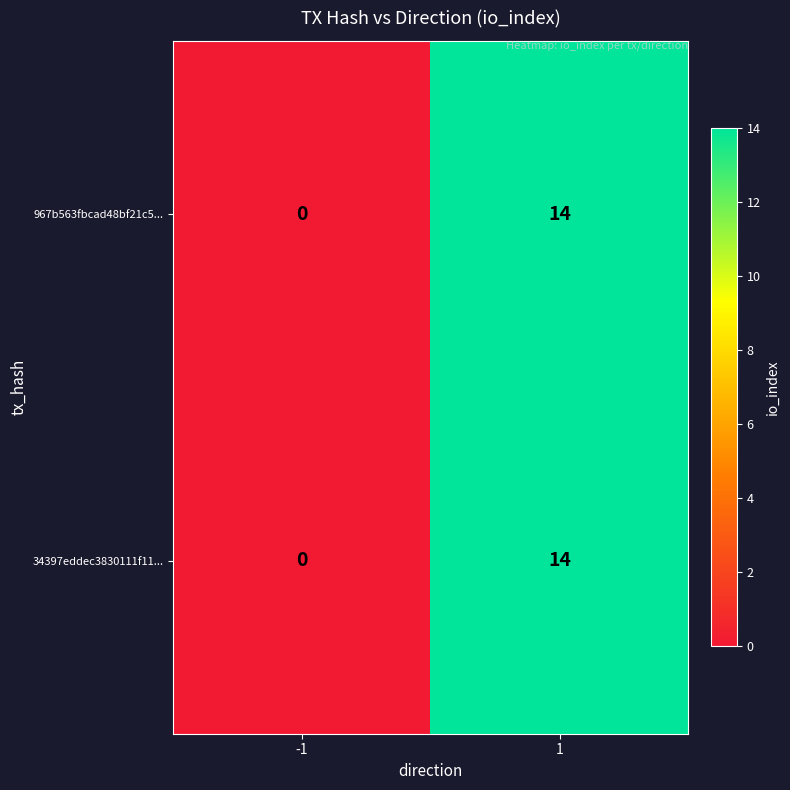

What is the approximate value of 967b563fbcad48bf21c5... at 1, to the nearest 10?

10